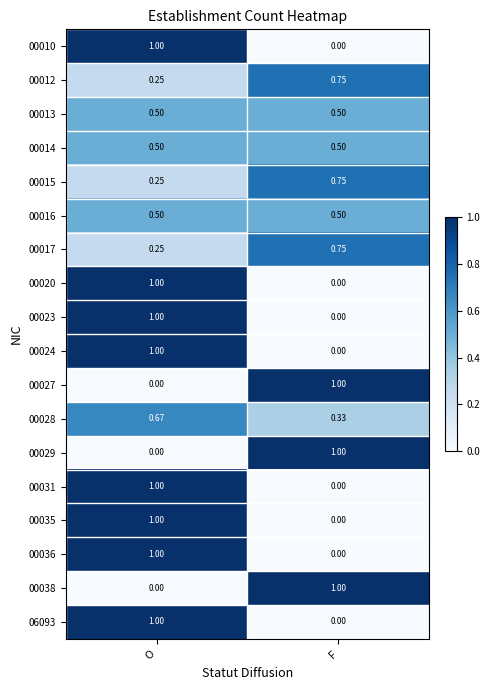

Rank the categories by 00012 value from highest to lowest.

F, O